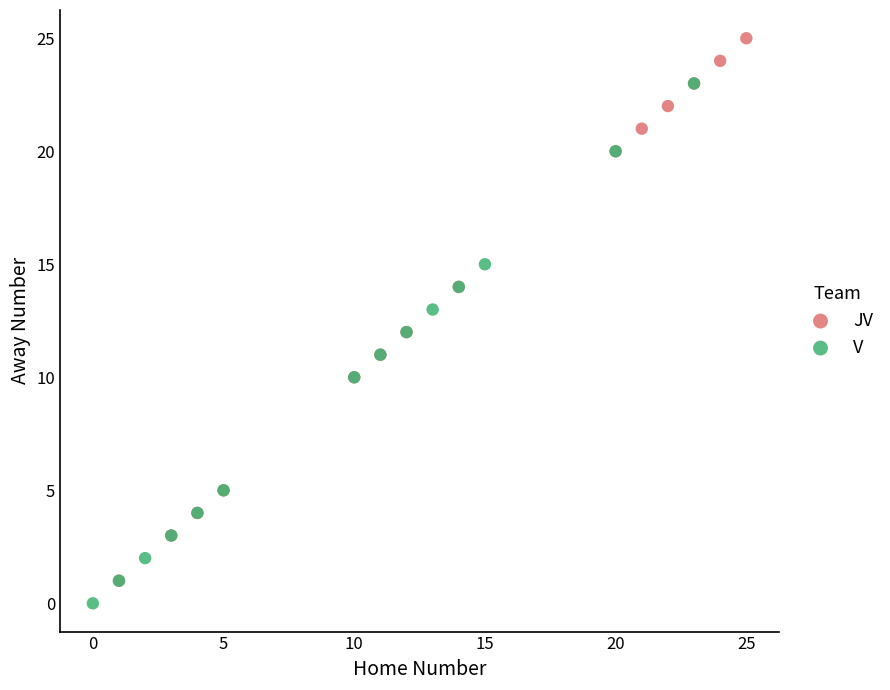

Which series has the widest spread of Y values?

JV